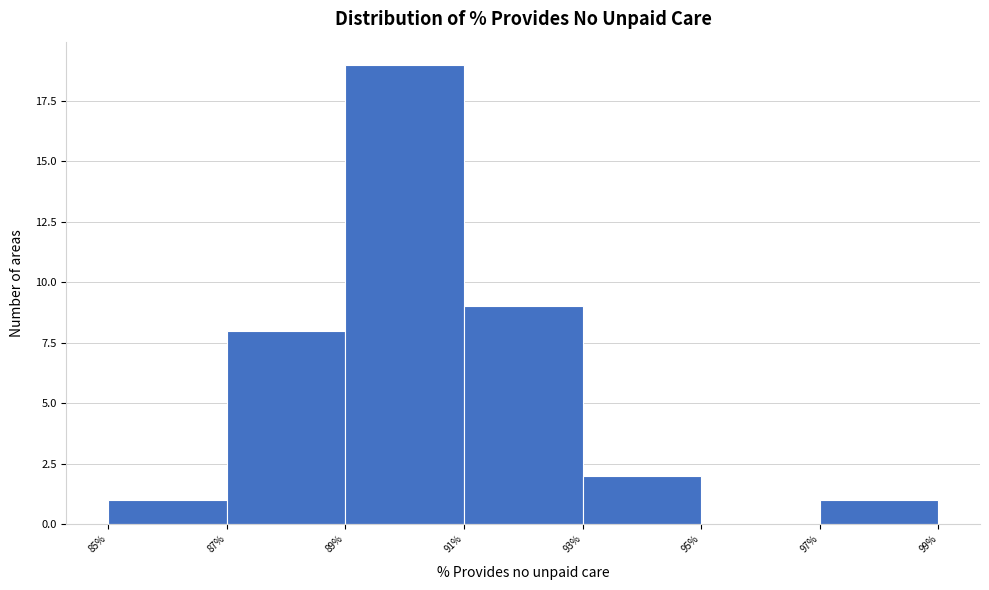

Reading left to right, transcribe this chart: for each bar, give the range it covers on the x-axis and its height. The values are not printed on the chart, so give them approximately, as read against the axis.

85% to 87%: 1
87% to 89%: 8
89% to 91%: 19
91% to 93%: 9
93% to 95%: 2
95% to 97%: 0
97% to 99%: 1